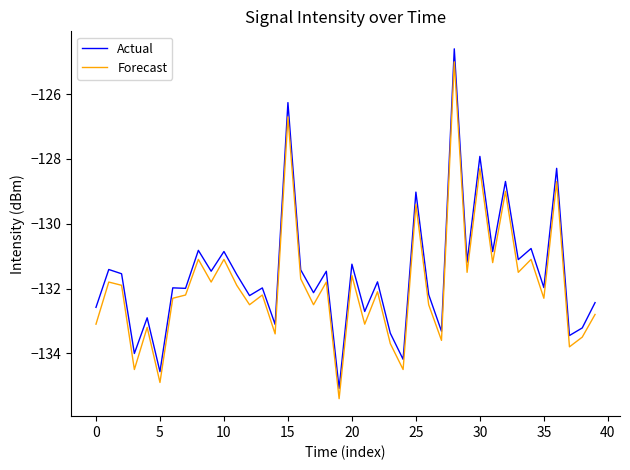

What is the minimum value for Actual?

-135.1